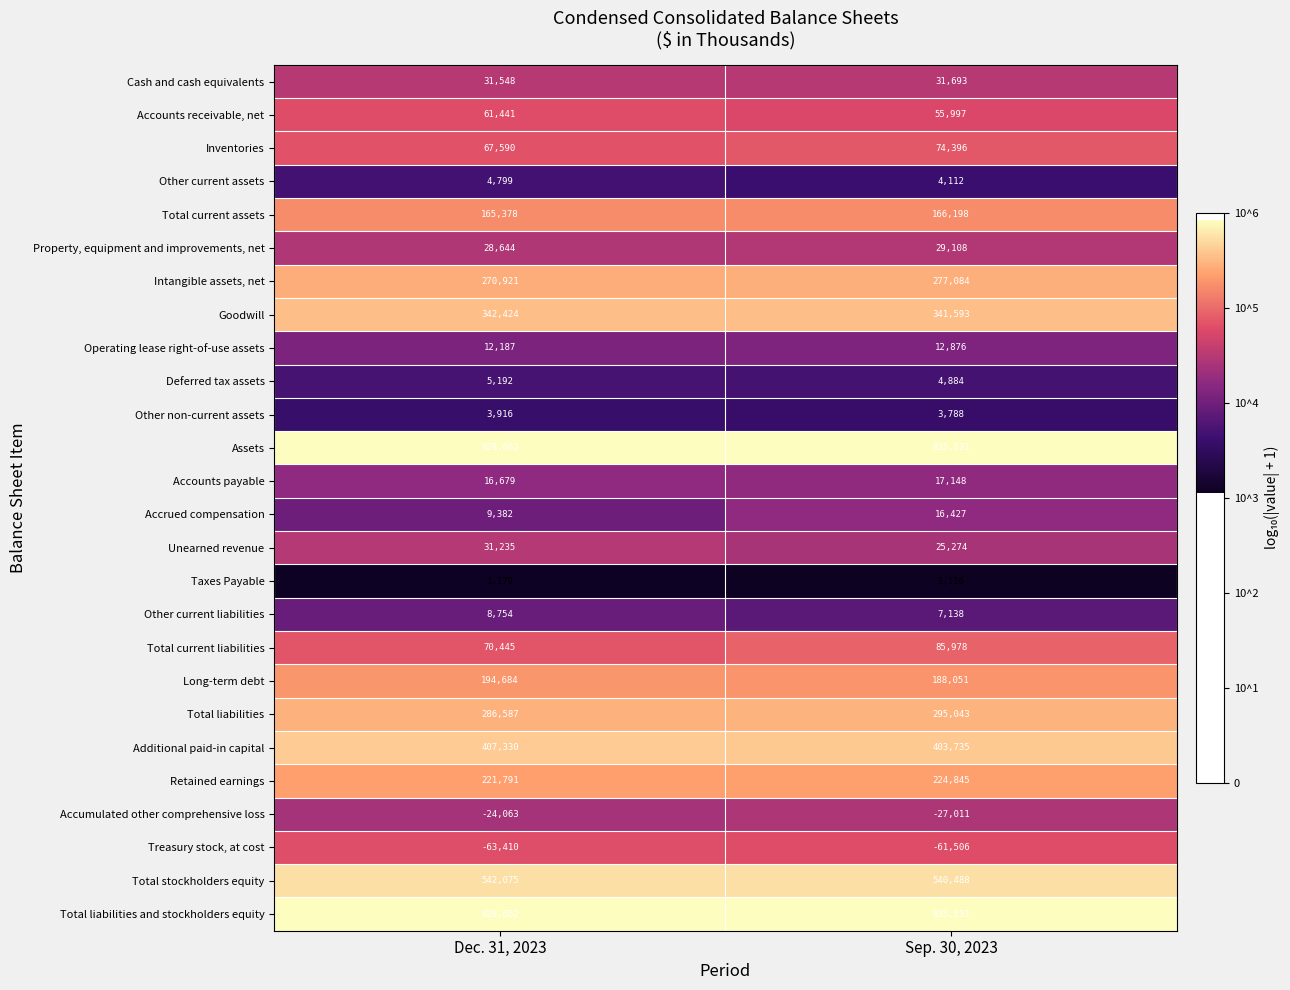

Which category has the highest value across all series?

Sep. 30, 2023